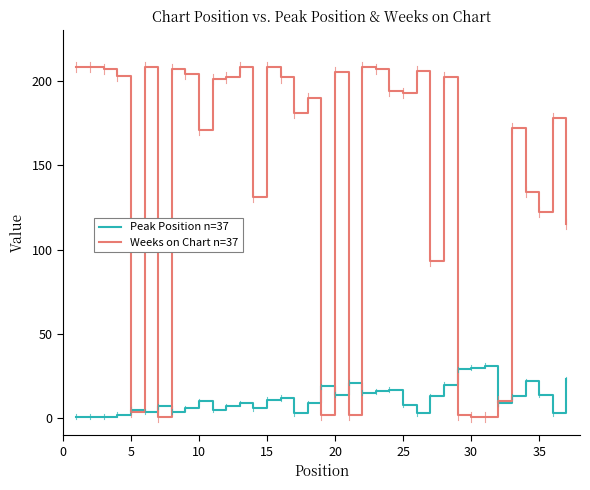

What is the highest value of the Weeks on Chart n=37 series?

208